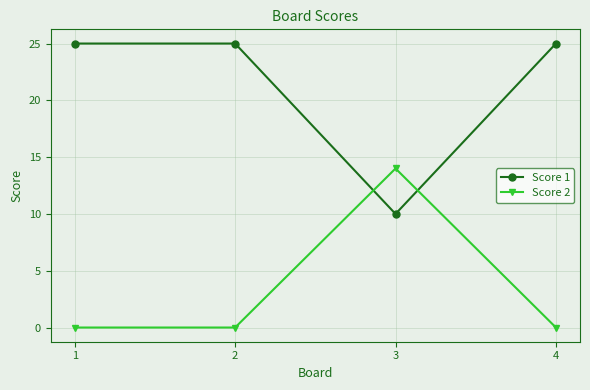

What is the sum of the Score 1 values at 1 and 2?

50